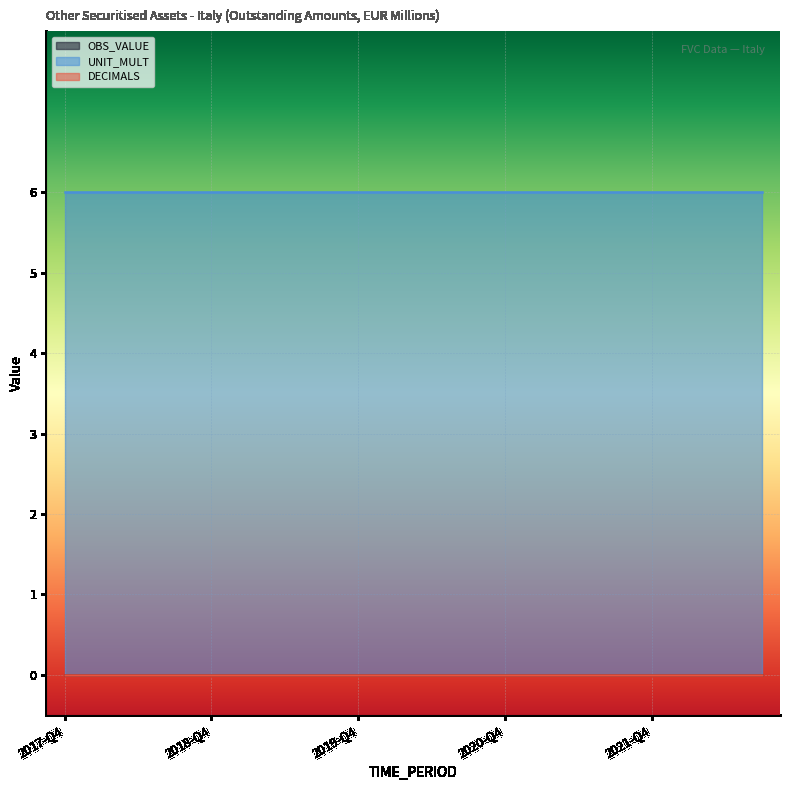

Between 2018-Q4 and 2020-Q1, which is larger?

2018-Q4